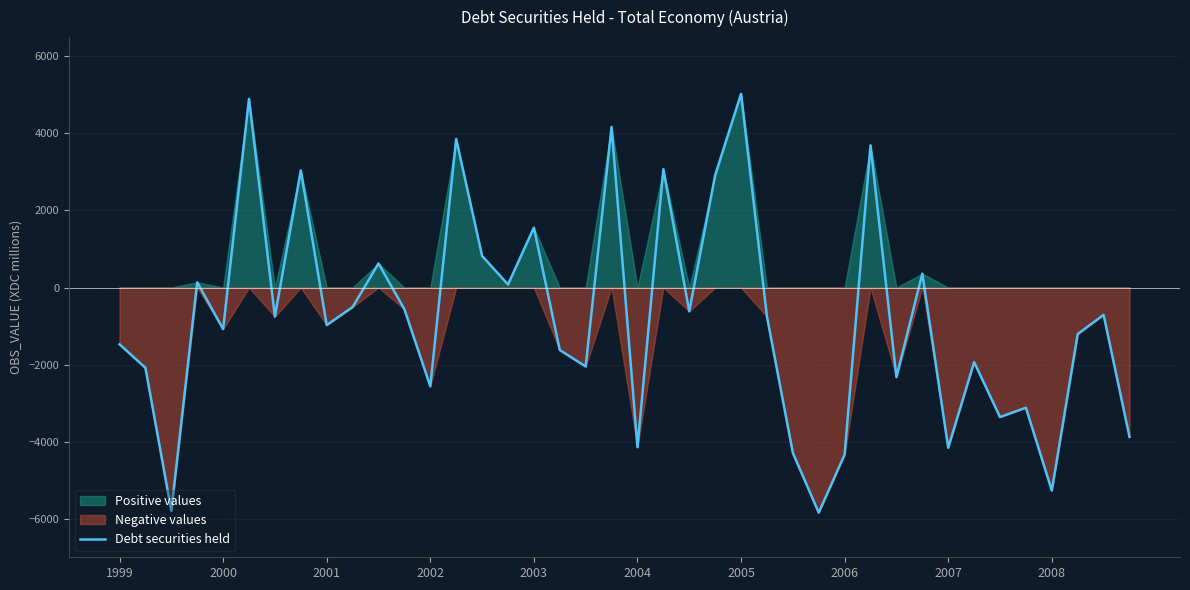

How many lines are shown in the chart?

1